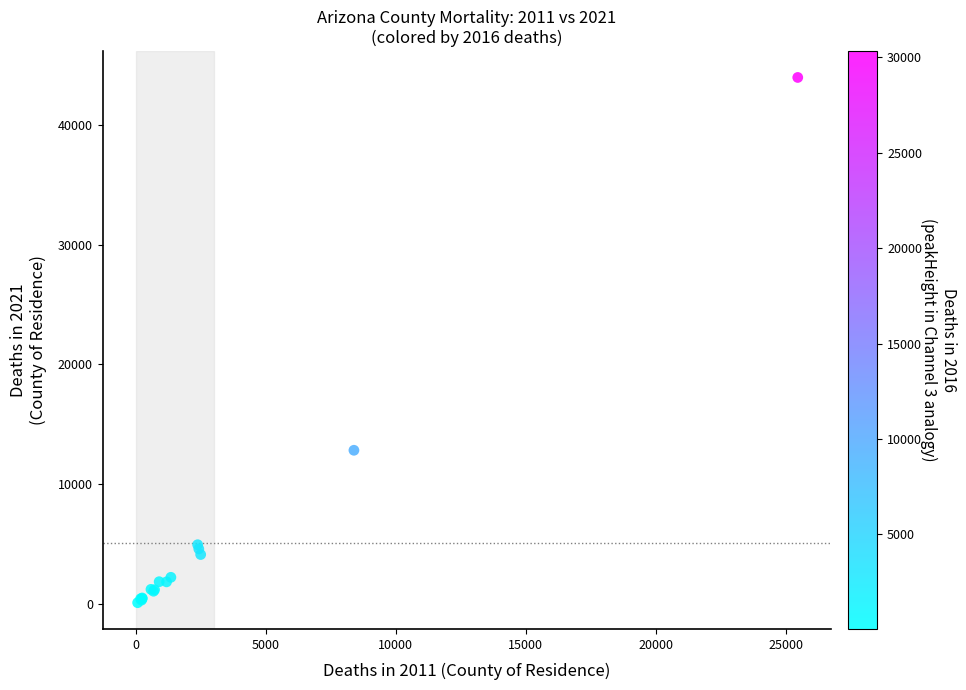

What Y value in the scatter plot is closest to 22021?

12821